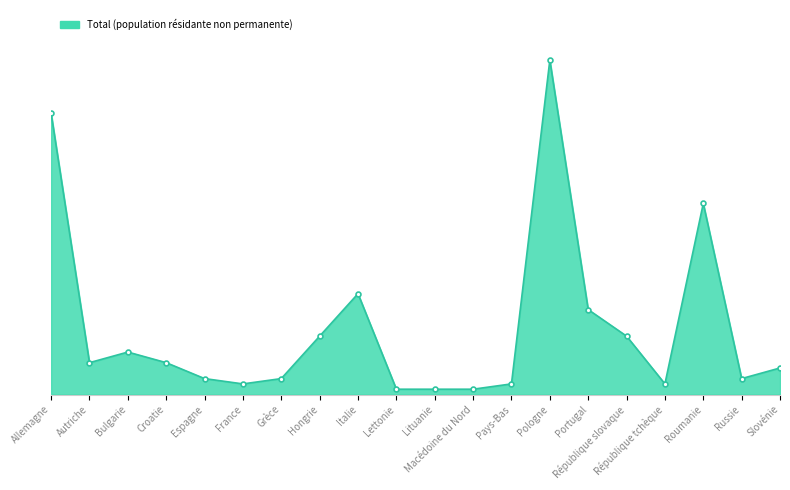

What is the total value across all series at Russie?

8